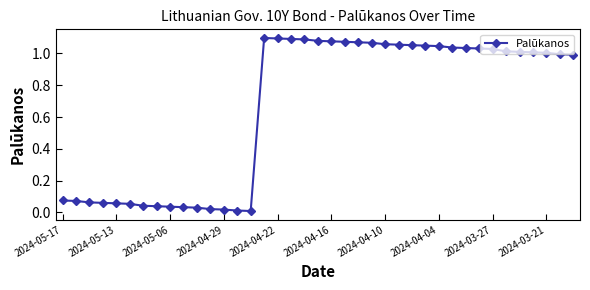

What is the average value?

0.7